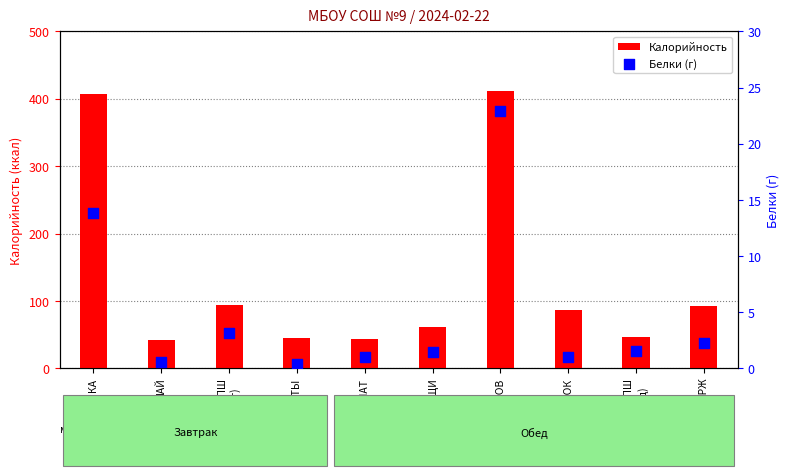

Is the value of Калорийность at ХЛЕБ ПШ
(завт) greater than the value of Белки (г) at СОК?

Yes